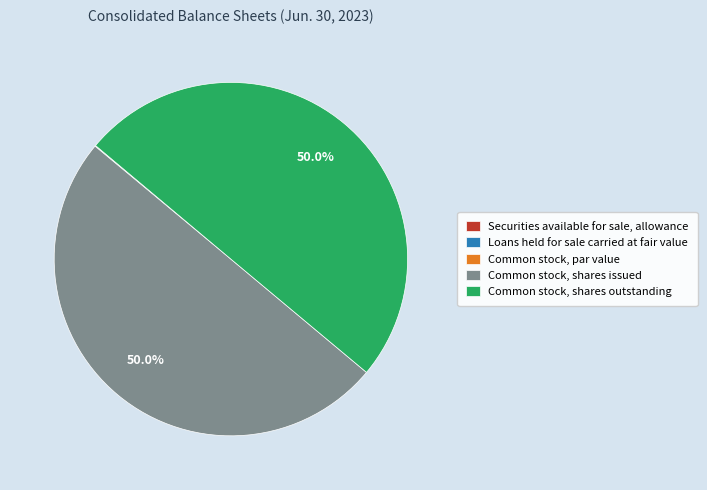

What is the total percentage of Common stock, shares issued and Common stock, shares outstanding?

99.9%